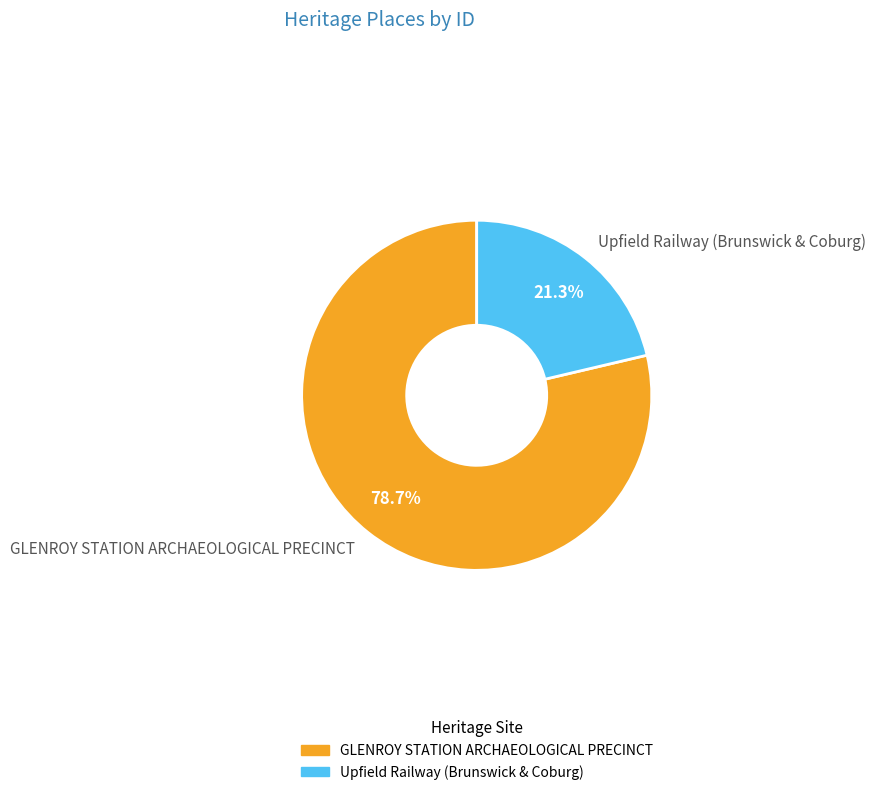

To the nearest percent, what percentage of the pie is Upfield Railway (Brunswick & Coburg)?

21%